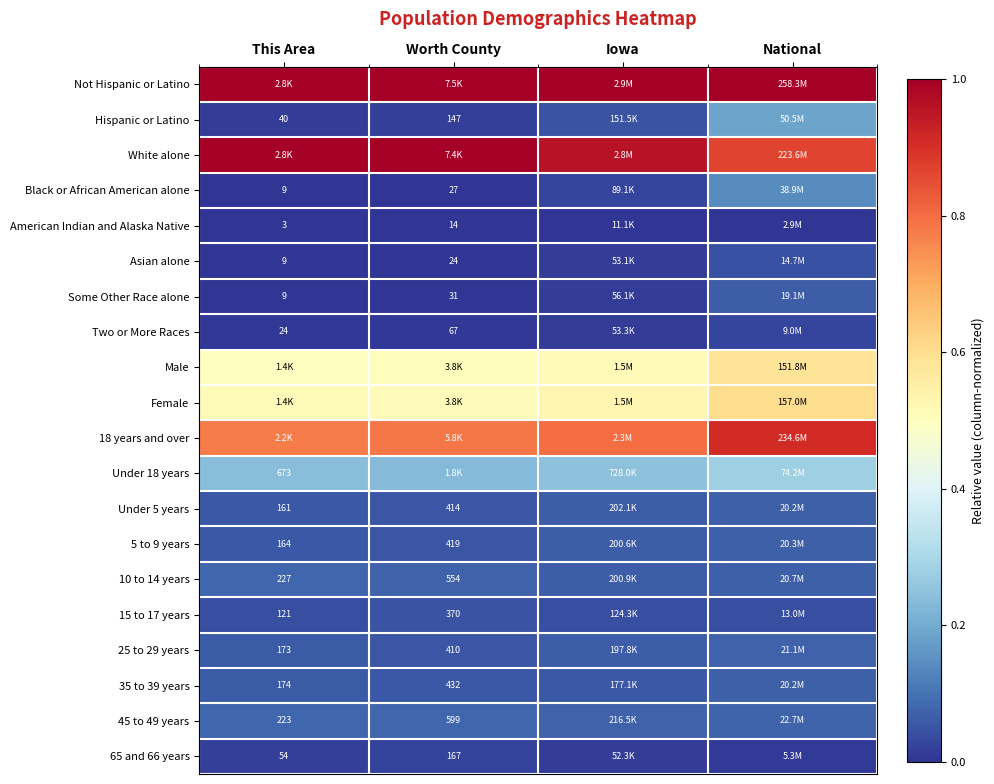

What is the maximum value for Some Other Race alone?

0.1